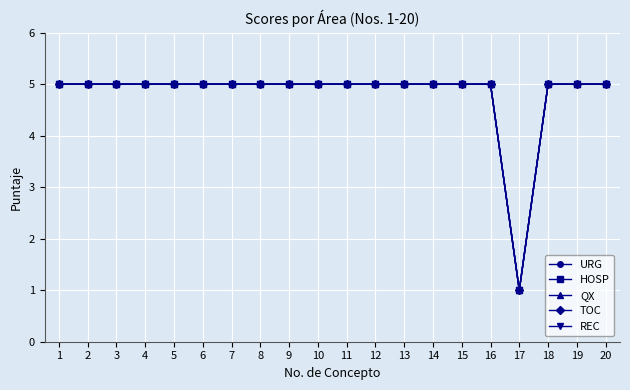

Reading left to right, list all the values displayed in this chart.

URG: 5	5	5	5	5	5	5	5	5	5	5	5	5	5	5	5	1	5	5	5
HOSP: 5	5	5	5	5	5	5	5	5	5	5	5	5	5	5	5	1	5	5	5
QX: 5	5	5	5	5	5	5	5	5	5	5	5	5	5	5	5	1	5	5	5
TOC: 5	5	5	5	5	5	5	5	5	5	5	5	5	5	5	5	1	5	5	5
REC: 5	5	5	5	5	5	5	5	5	5	5	5	5	5	5	5	1	5	5	5